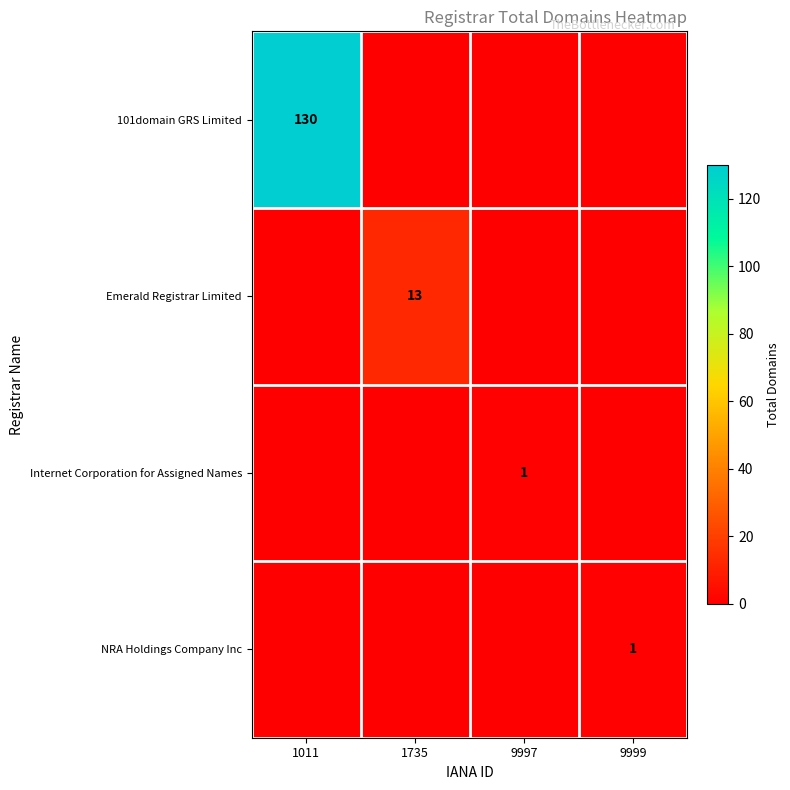

The Emerald Registrar Limited series shows 20 at 1735. True or false?

False